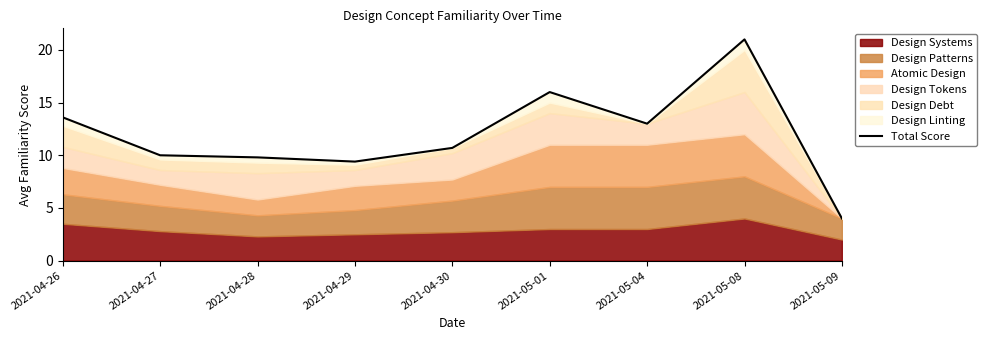

Is it true that the value at 2021-04-26 is 3.5?

False